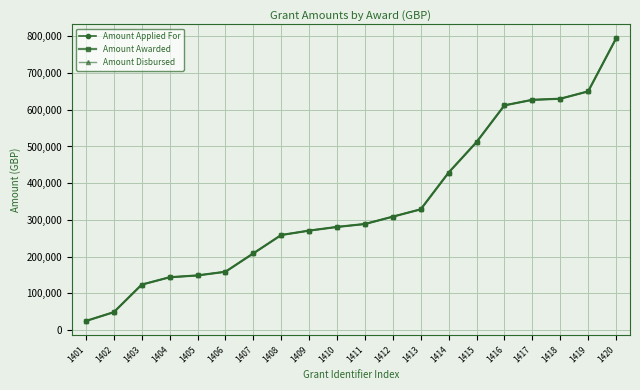

At which label is Amount Applied For closest to 409500?

1414